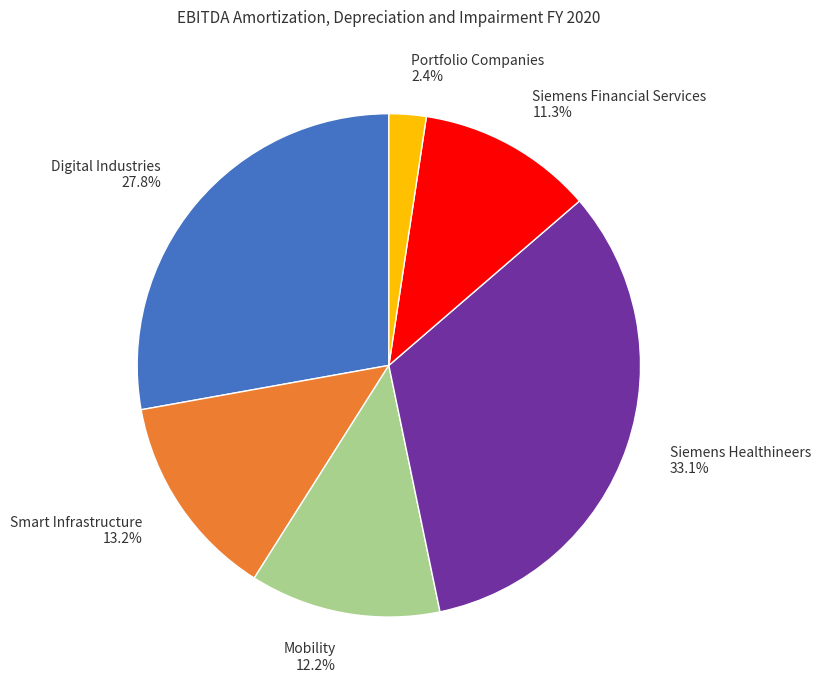

Is there any slice that represents more than half of the pie?

No